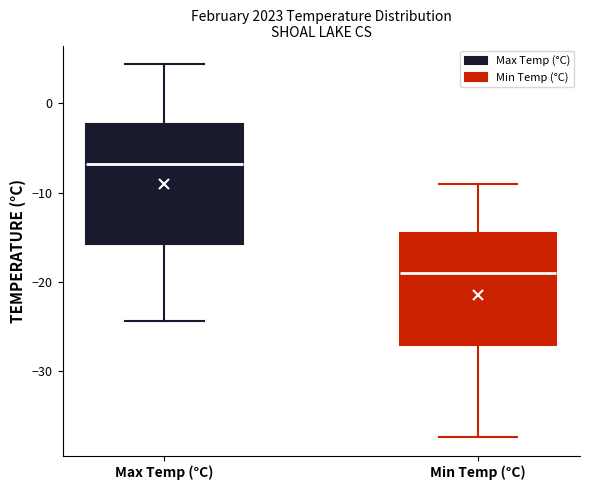

Where does the lower whisker of the box for Min Temp (°C) end on the y-axis? The values are not printed on the chart, so give them approximately, as read against the axis.

-37